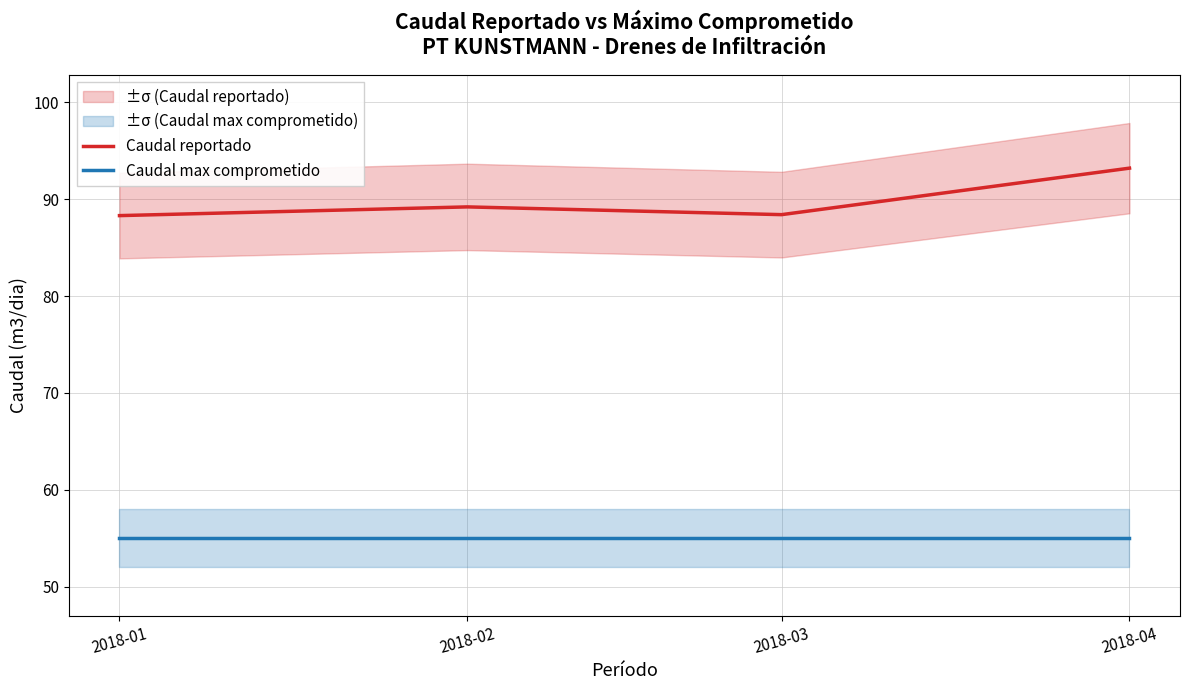

True or false: Caudal reportado has a value of 88.3 at 2018-01.

True